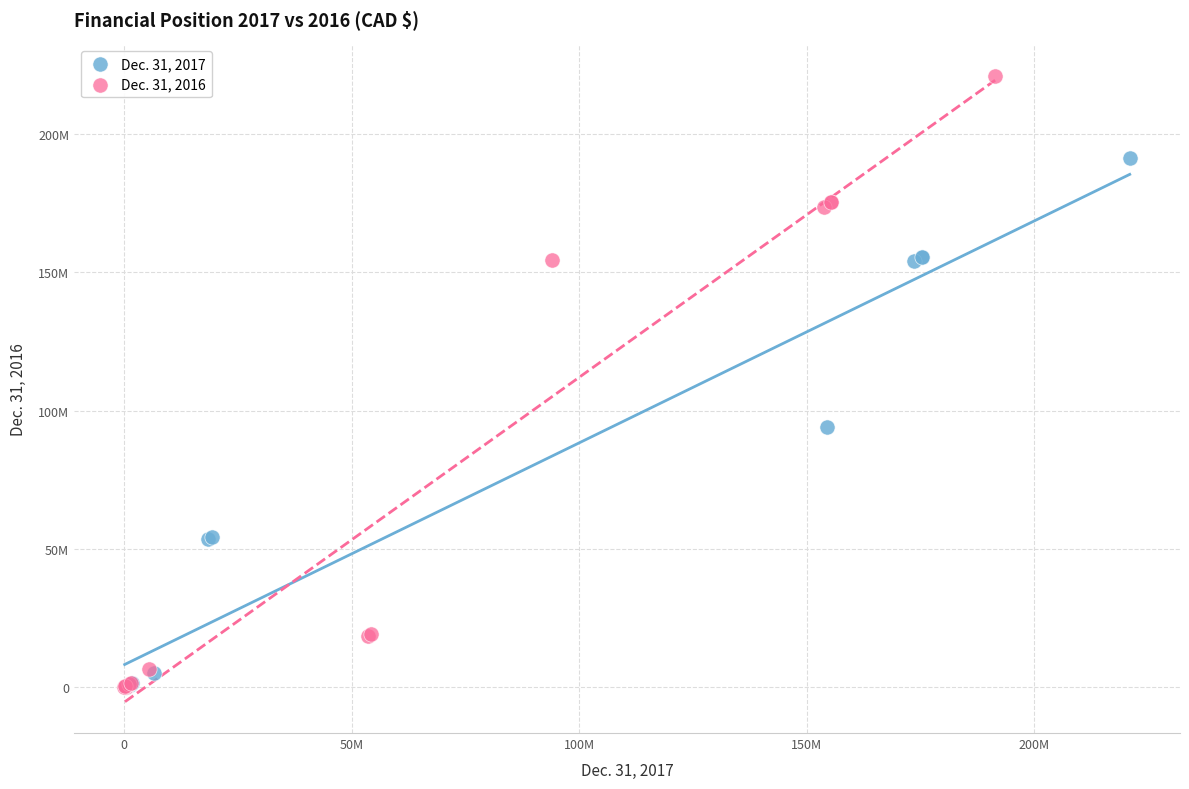

What are all the series names shown in the legend?

Dec. 31, 2017, Dec. 31, 2016